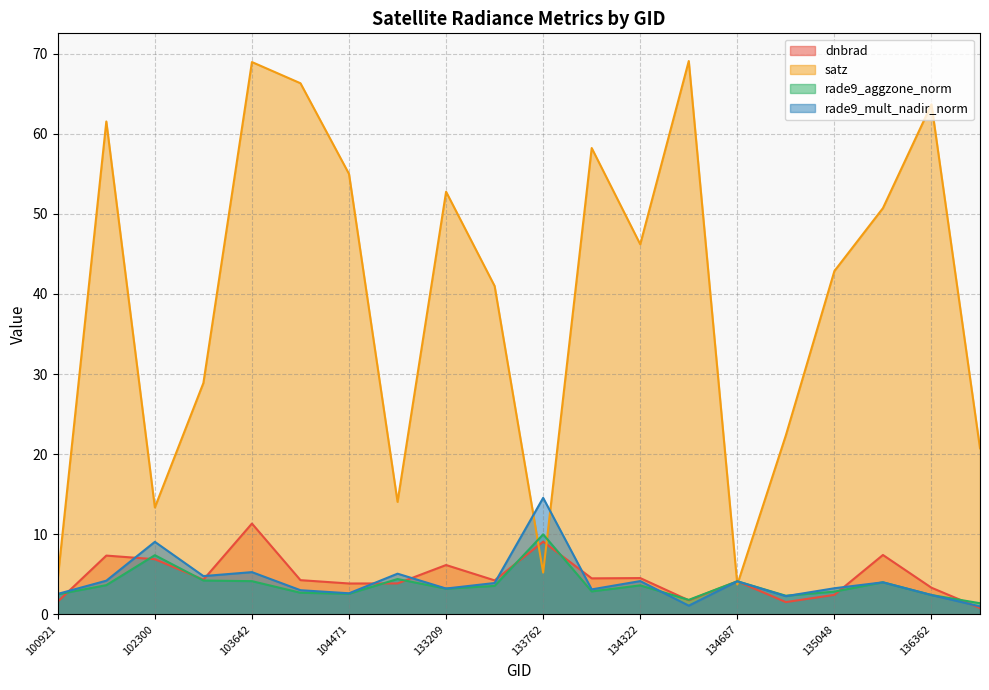

At how many categories does at least one series exceed 60?

5